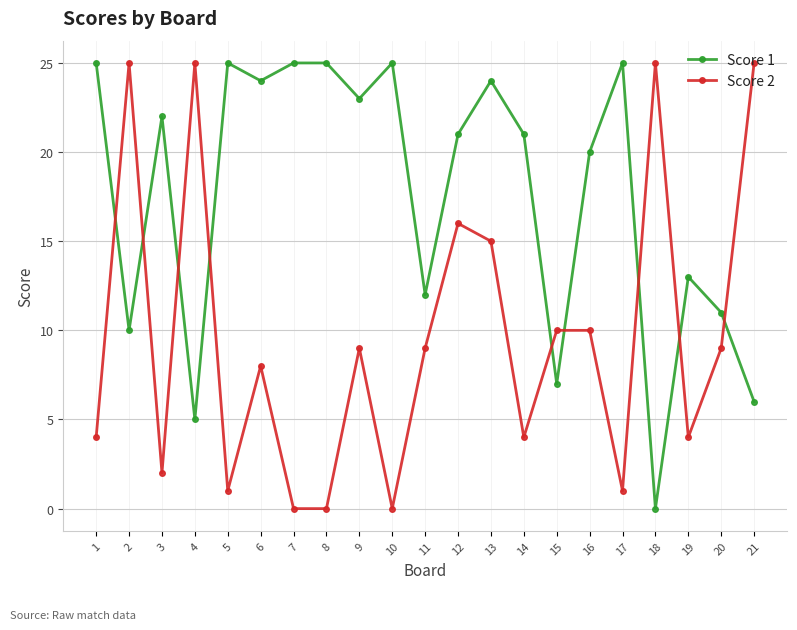

Is this an area chart (filled region under the line)?

No